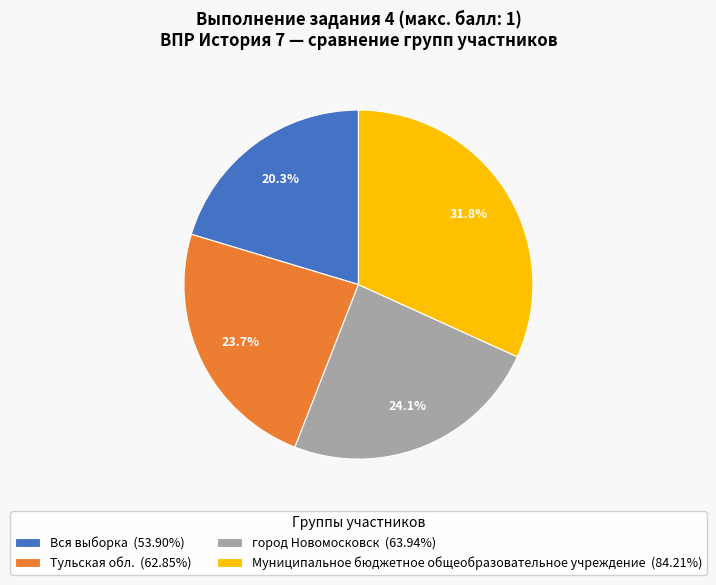

What percentage is the Муниципальное бюджетное общеобразовательное учреждение slice, to the nearest percent?

32%